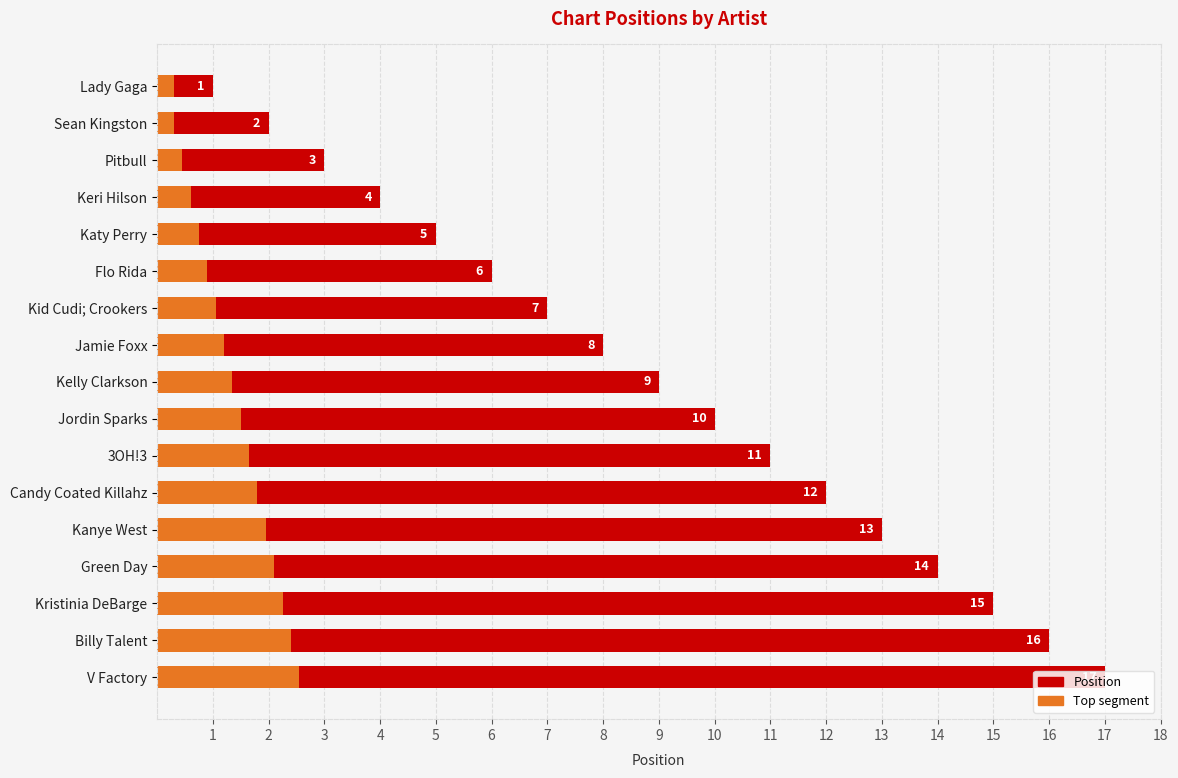

The value at Keri Hilson is 4. True or false?

True